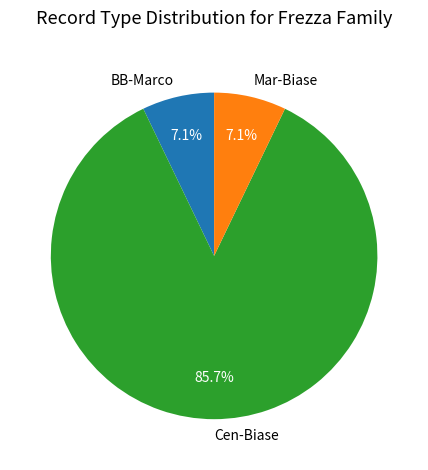

To the nearest percent, what is the average slice percentage?

33%